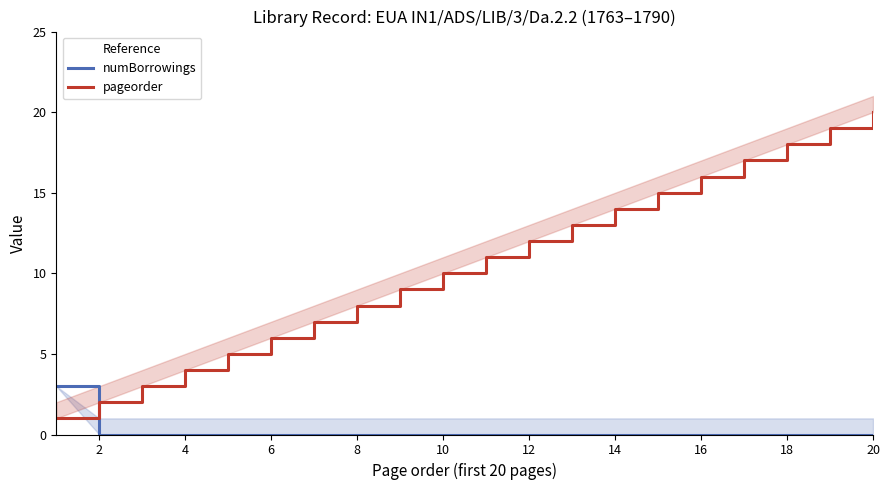

The value of numBorrowings at 8 is 0. True or false?

True